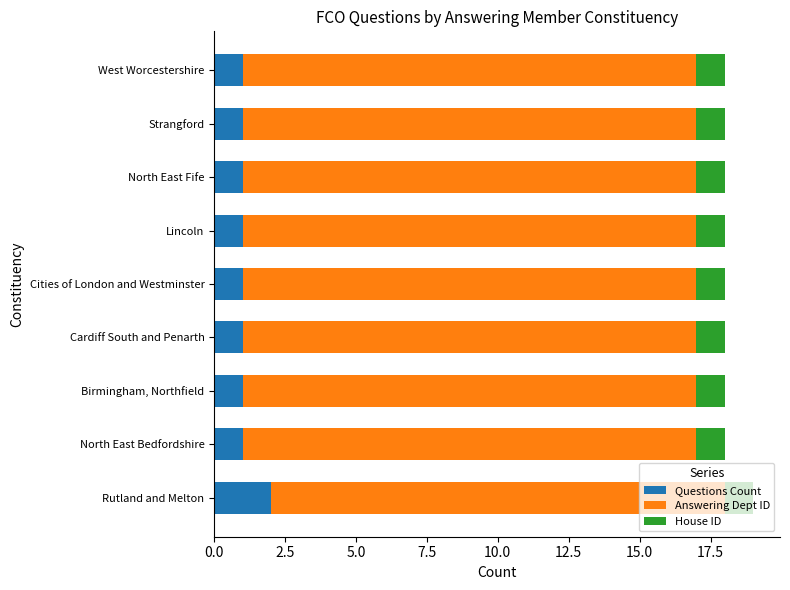

What are all the series names shown in the legend?

Questions Count, Answering Dept ID, House ID